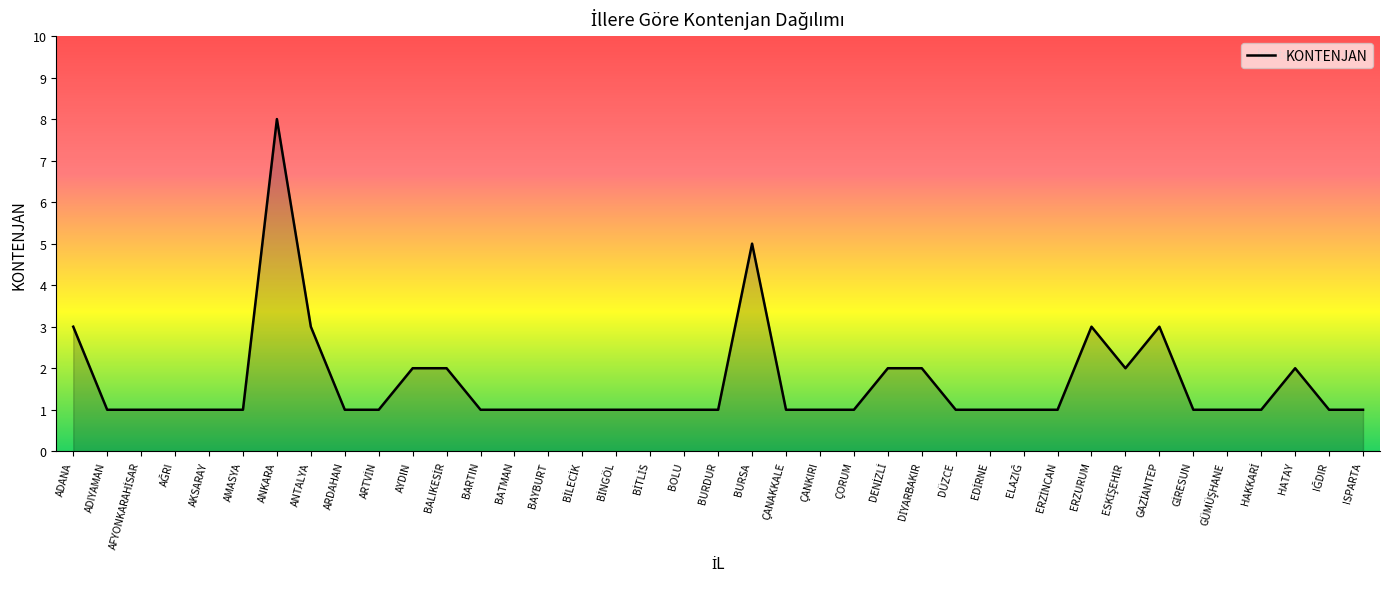

What is the change in value from ANTALYA to ÇANKIRI?

-2